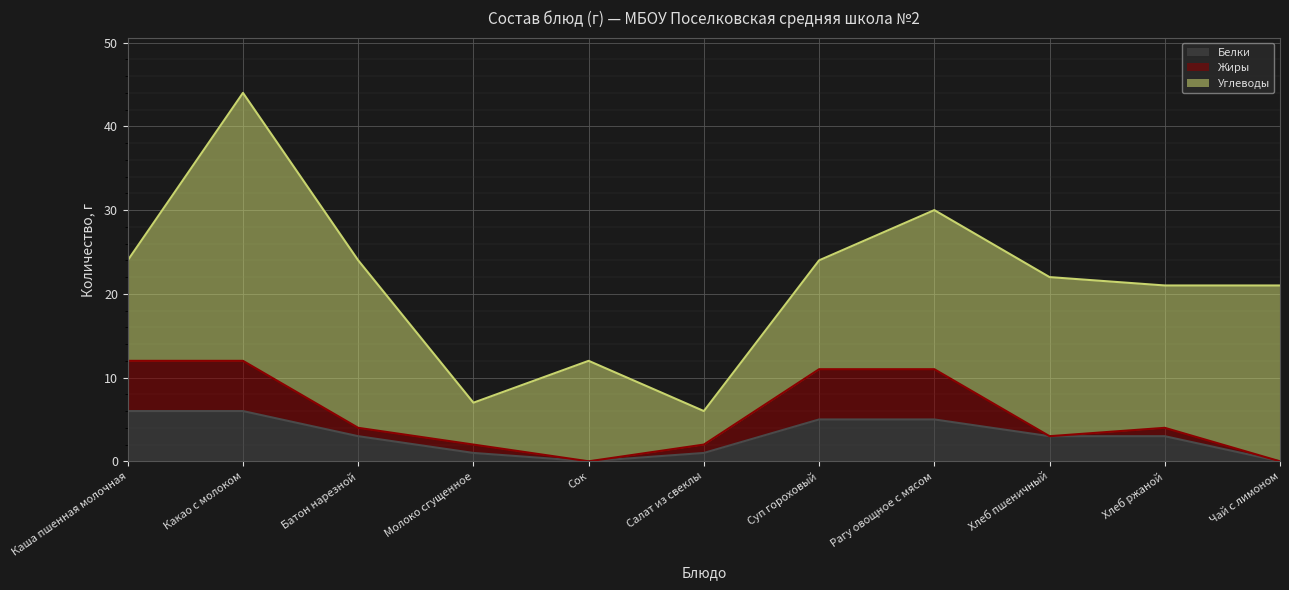

Is it true that Белки equals 5 at Рагу овощное с мясом?

True